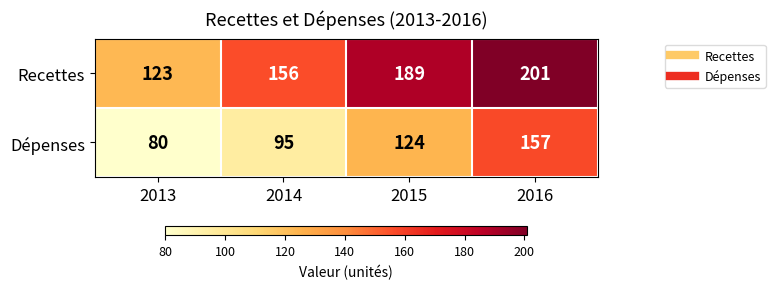

List the series in order of their overall mean, lowest first.

Dépenses, Recettes